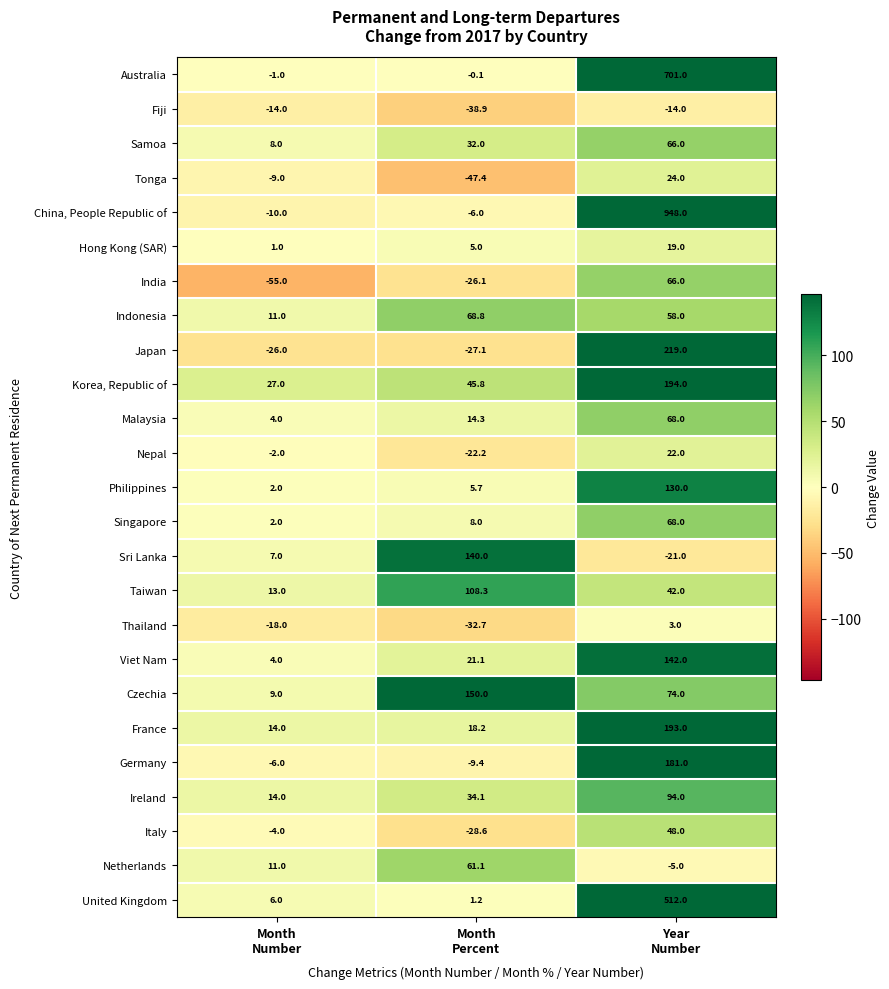

Which series has the largest total across all categories?

China, People Republic of